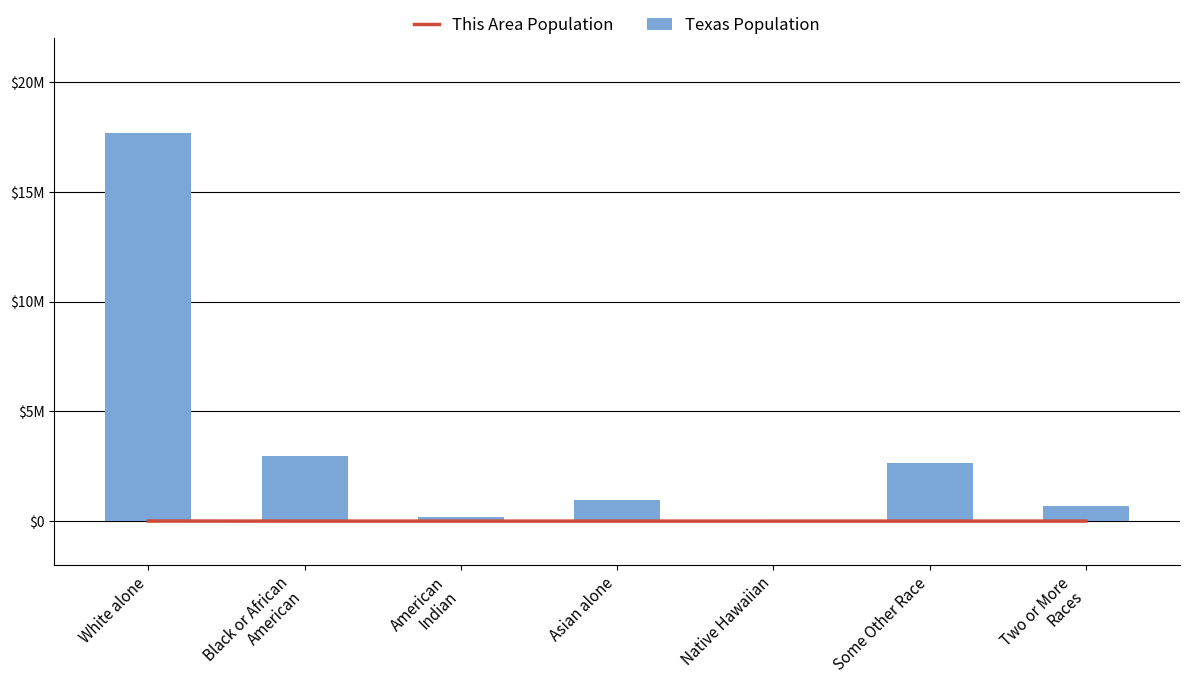

What position from the left is American
Indian?

3